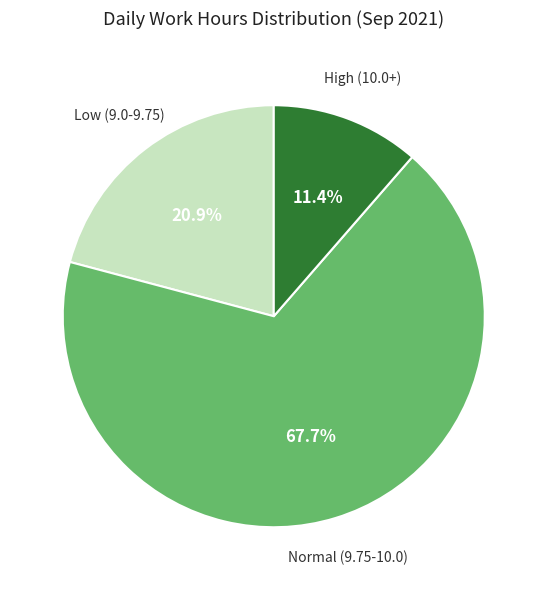

Does any single category account for the majority?

Yes